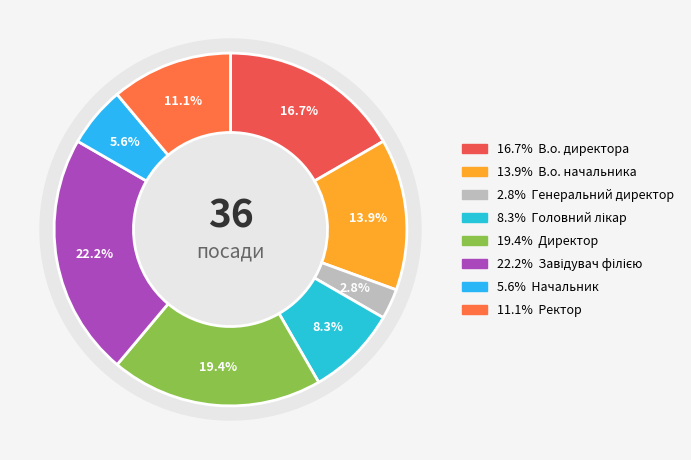

How many segments does this pie chart have?

8